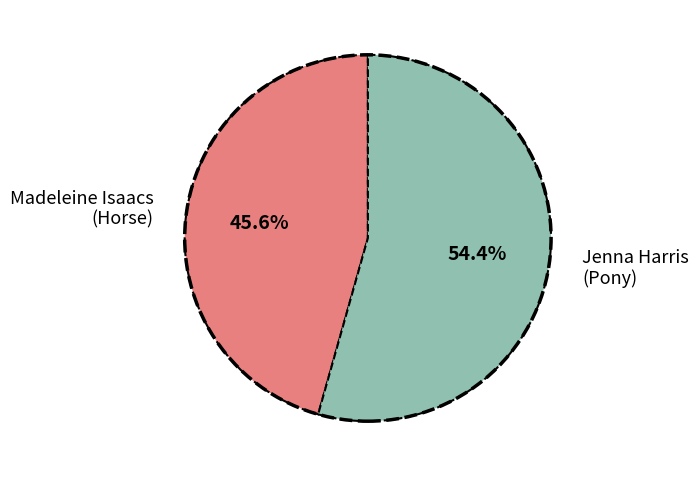

Count the number of slices in the pie.

2